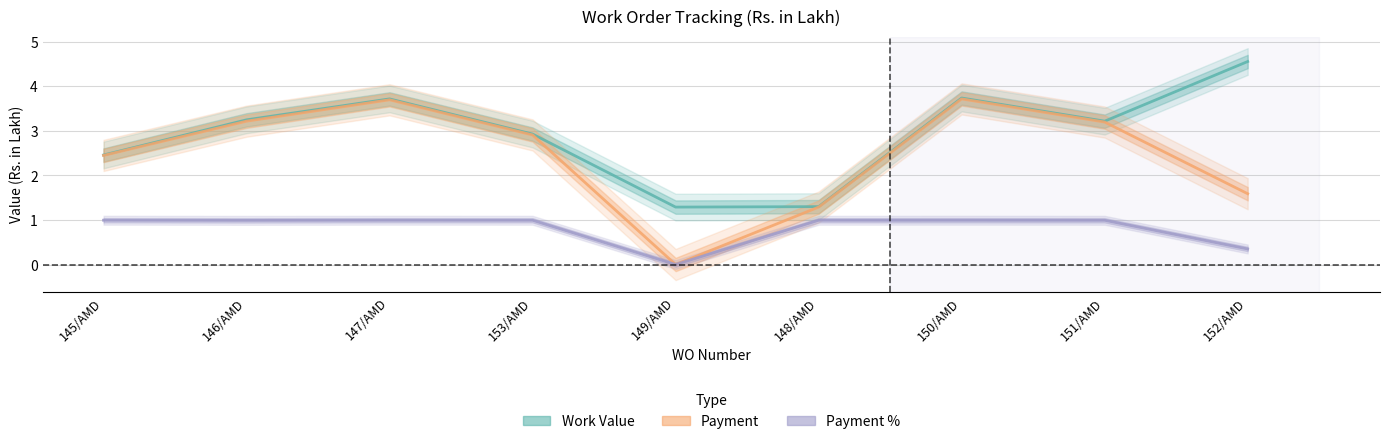

True or false: Payment % and Work Value cross at least once.

False